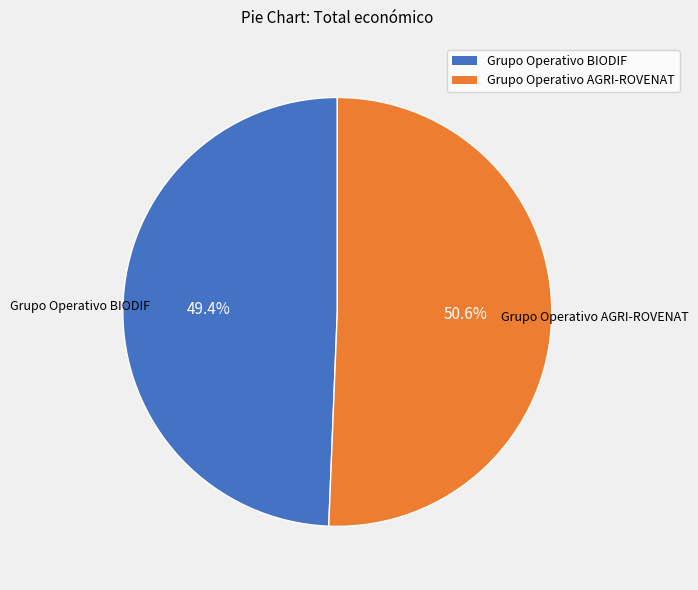

What percentage is the Grupo Operativo BIODIF slice, to the nearest percent?

49%